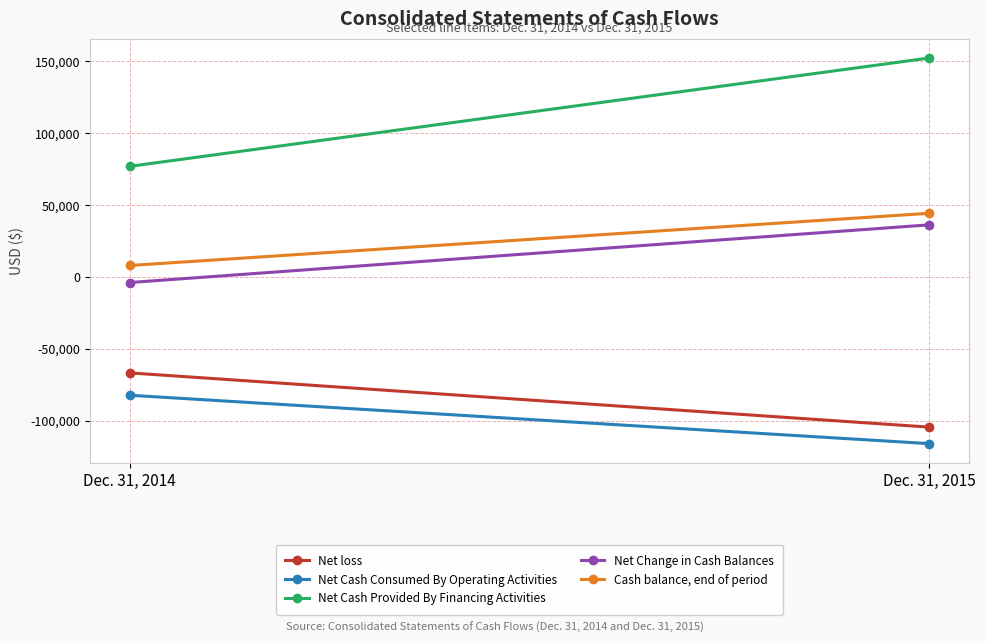

What is the maximum value shown in the chart?

152136